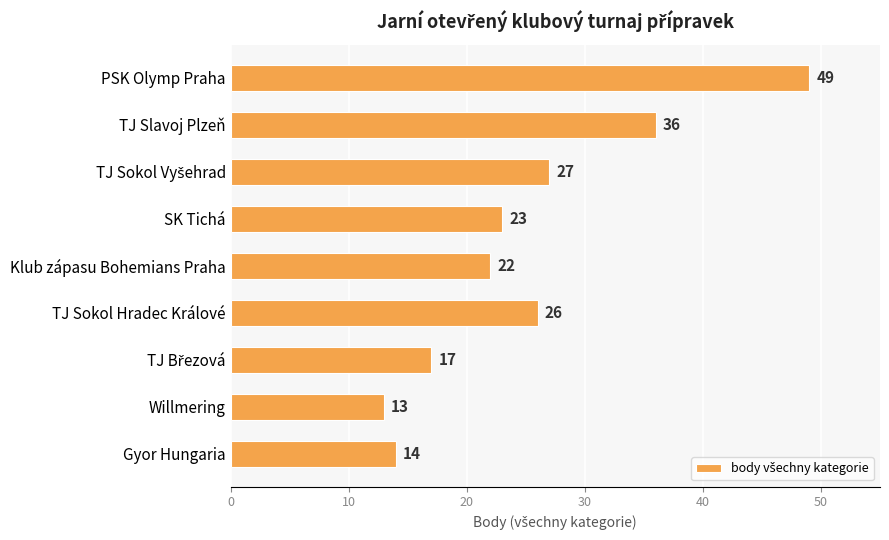

Between Willmering and TJ Sokol Hradec Králové, which is larger?

TJ Sokol Hradec Králové